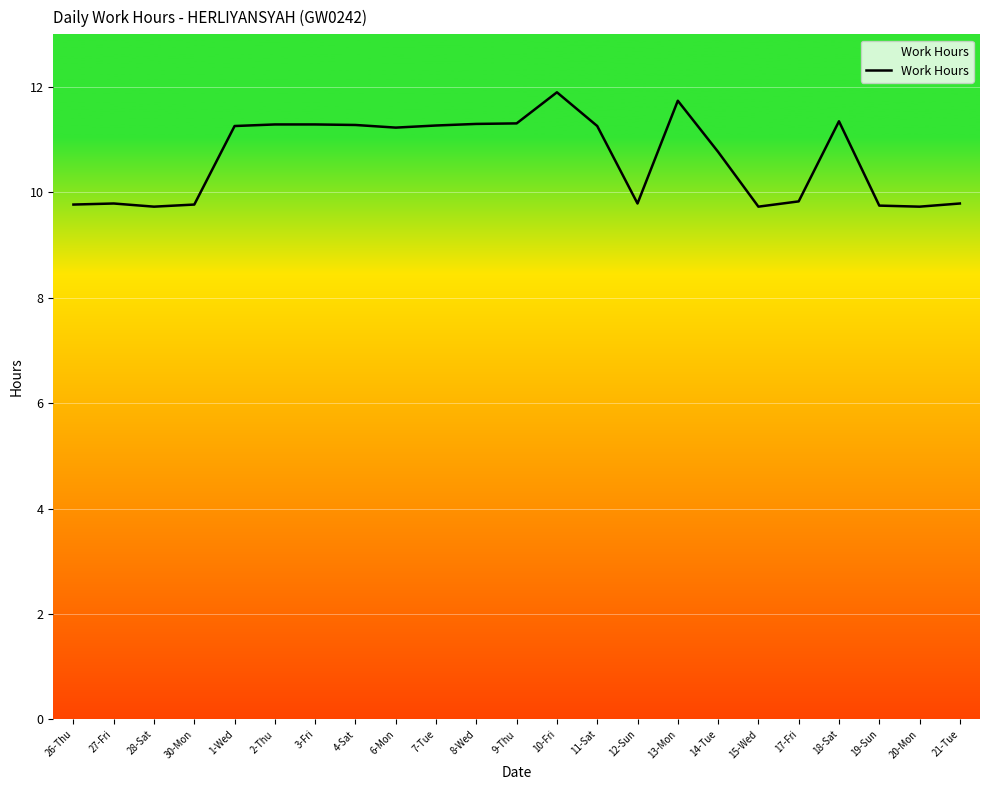

What is the difference between the values at 12-Sun and 2-Thu?

1.5